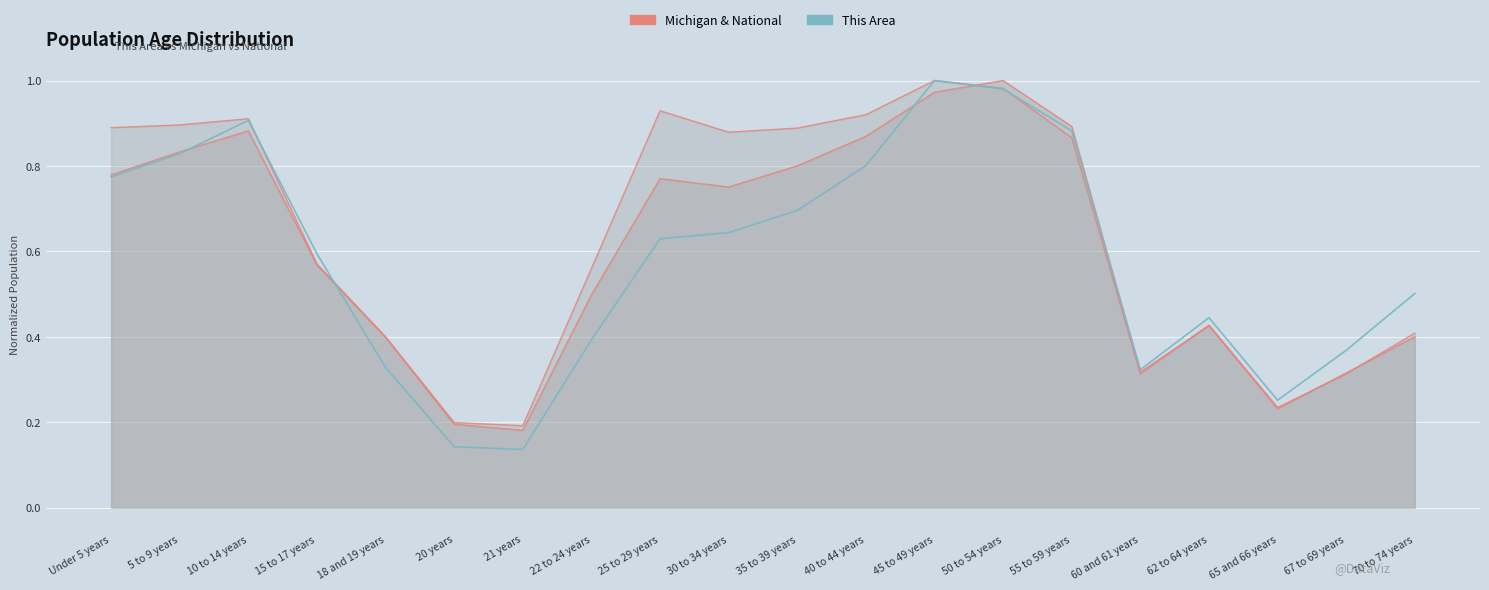

How many lines are shown in the chart?

3